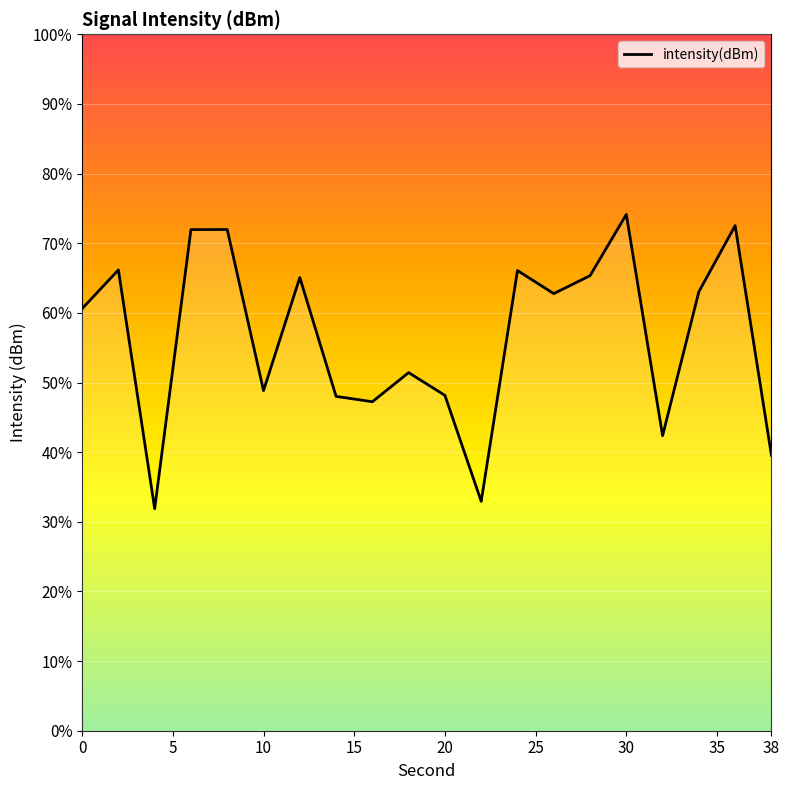

Where does the data first go above 62?

2